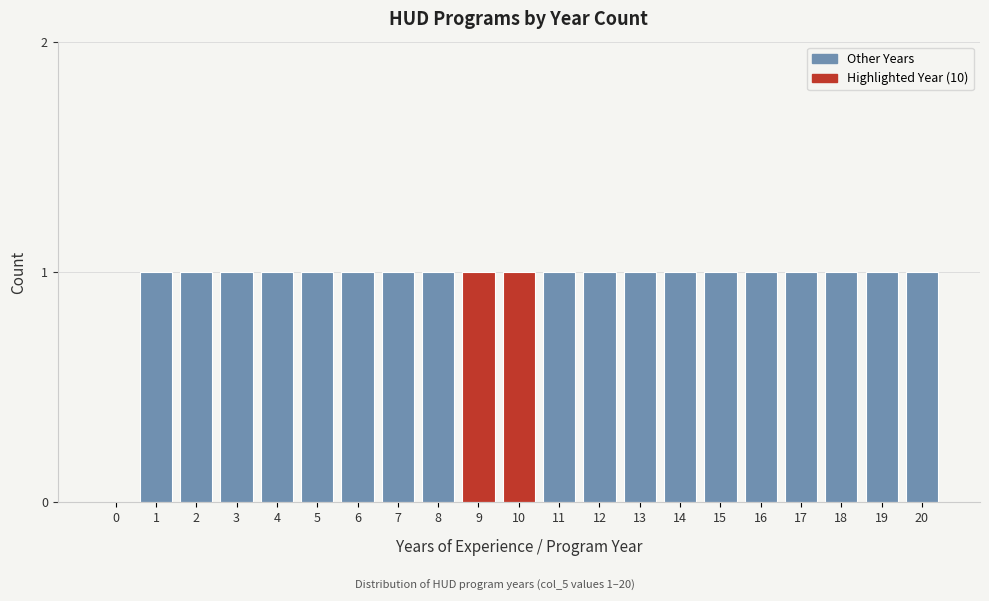

Reading right to left, extract all data points from this chart.

20=1	19=1	18=1	17=1	16=1	15=1	14=1	13=1	12=1	11=1	10=1	9=1	8=1	7=1	6=1	5=1	4=1	3=1	2=1	1=1	0=0